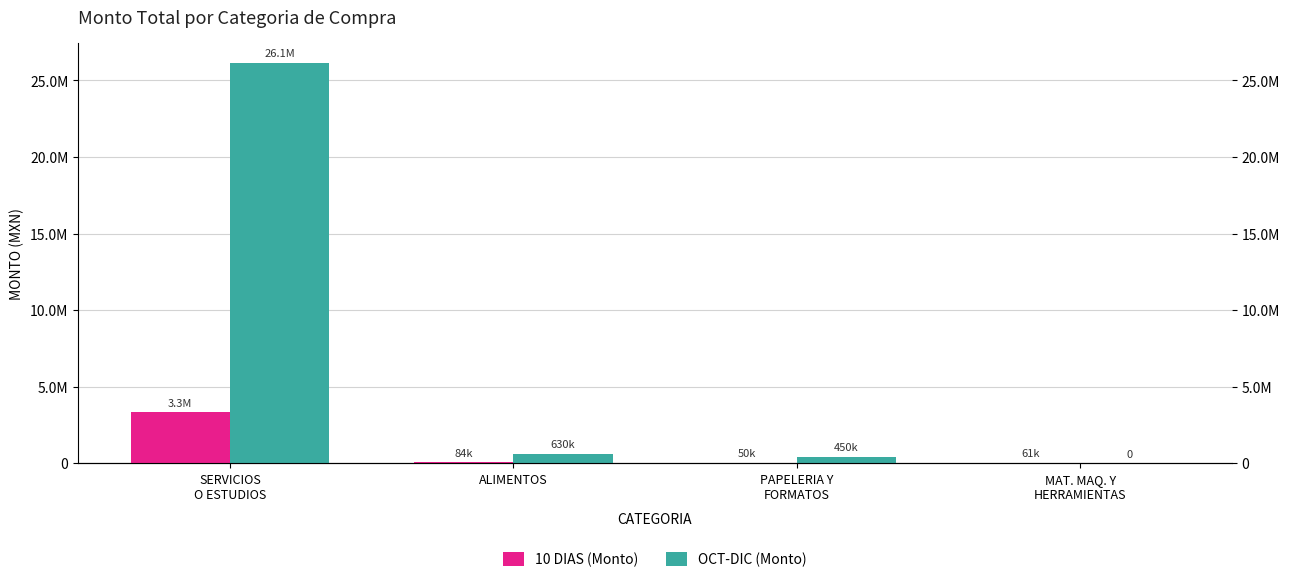

At how many categories does at least one series exceed 5982004?

1